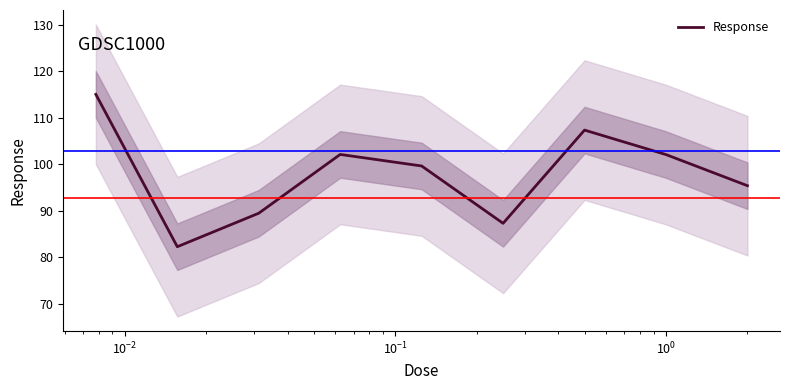

What is the minimum value for Response?

82.3